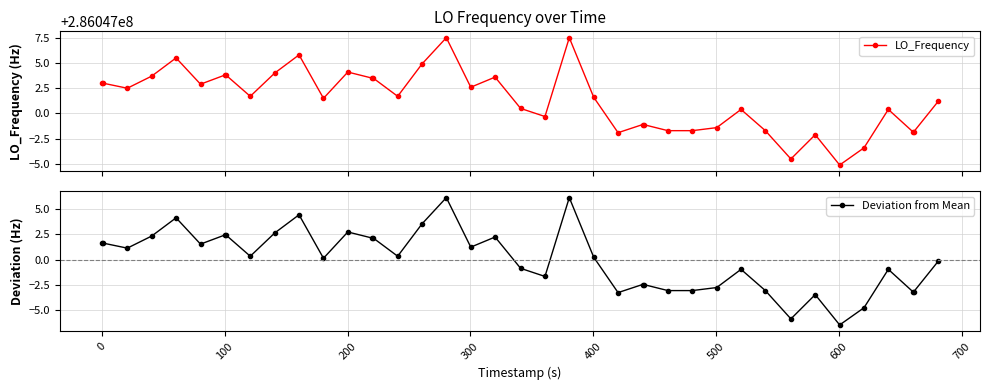

Which series has the largest range (max minus min)?

LO_Frequency